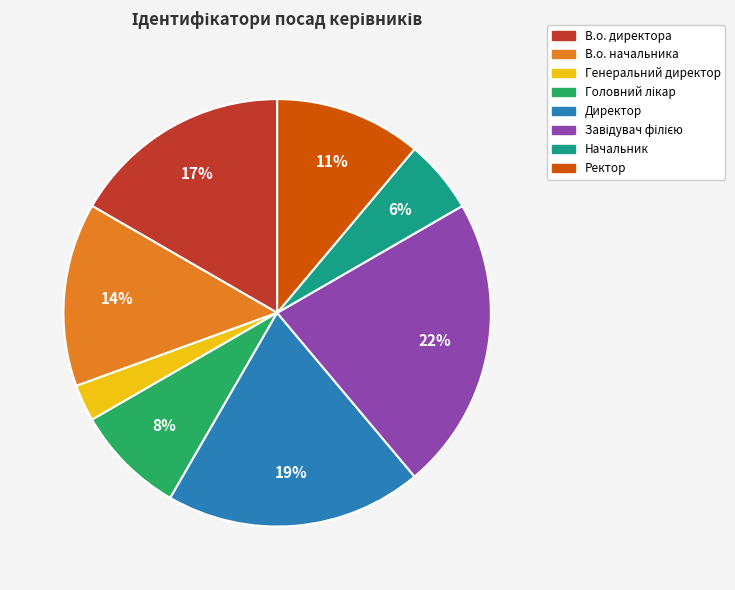

Is there a majority slice in this chart?

No